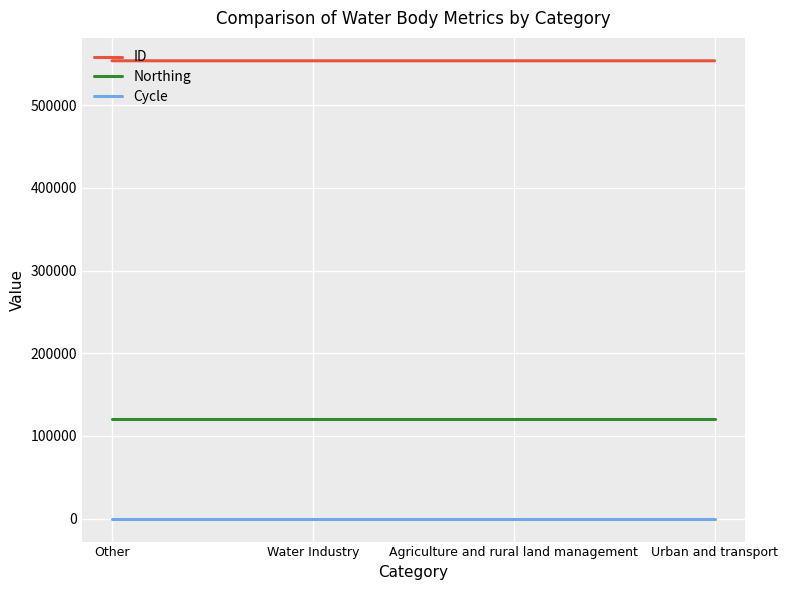

What is the maximum value for ID?

553730